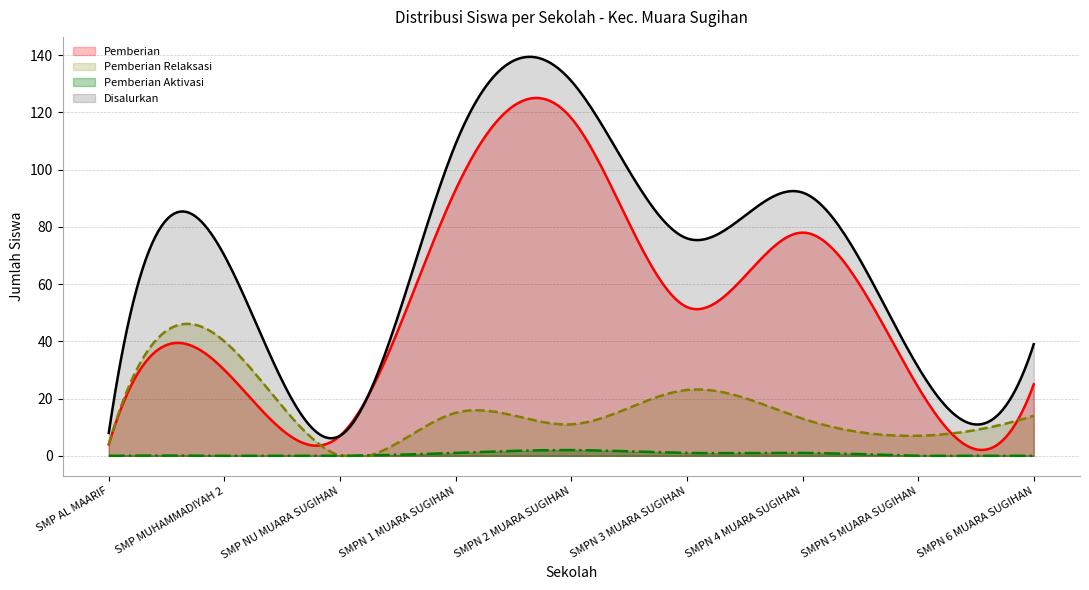

Reading left to right, list all the values displayed in this chart.

Pemberian: 4	30	7	93	118	52	78	24	25
Pemberian Relaksasi: 4	40	0	15	11	23	13	7	14
Pemberian Aktivasi: 0	0	0	1	2	1	1	0	0
Disalurkan: 8	70	7	109	131	76	92	31	39